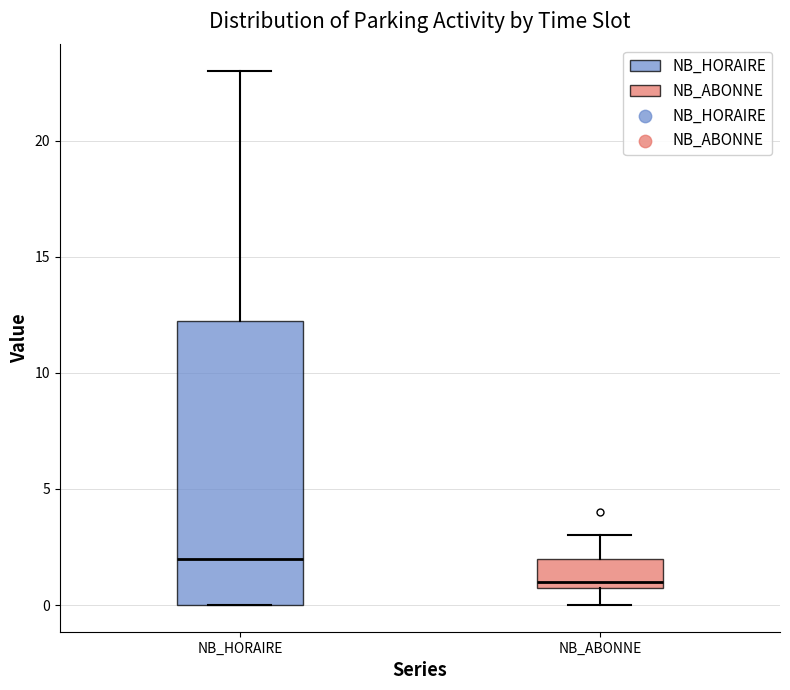

Which box's median line is the lowest?

NB_ABONNE